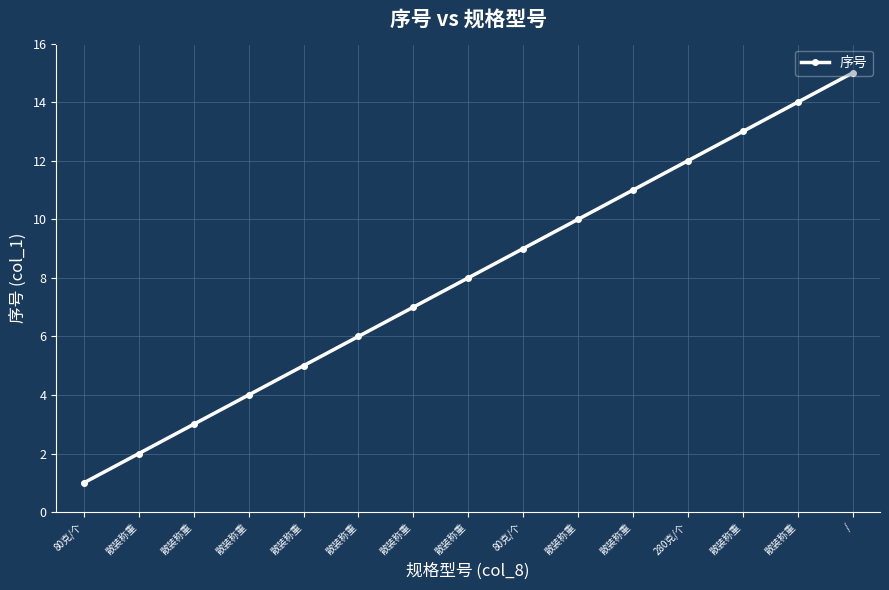

Count the number of data series in this chart.

1